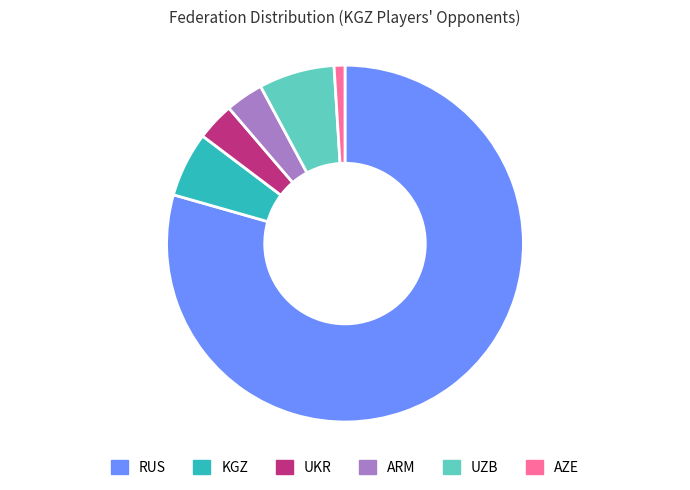

Is it true that AZE is 1% of the pie?

True